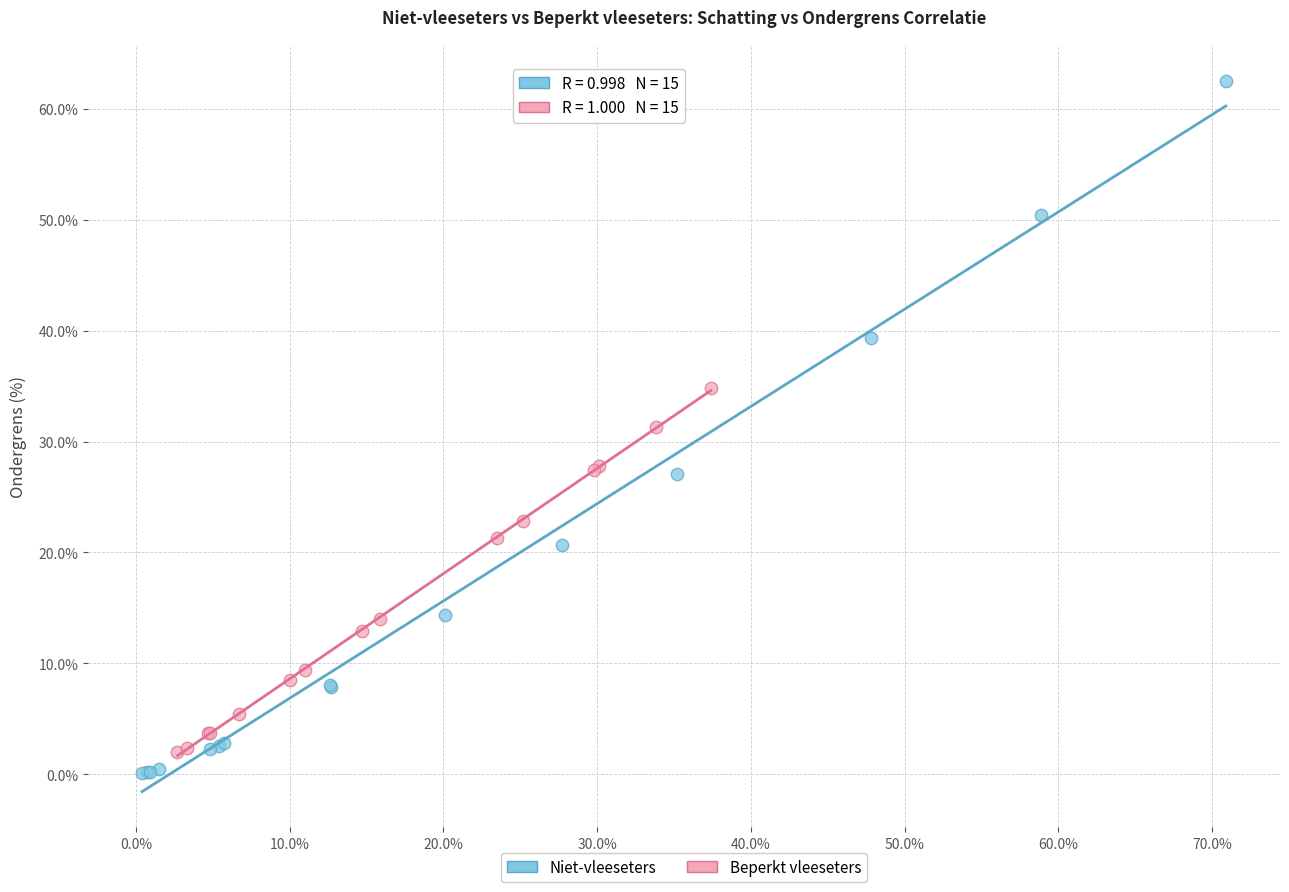

Which series has the largest Y range (max minus min)?

Niet-vleeseters